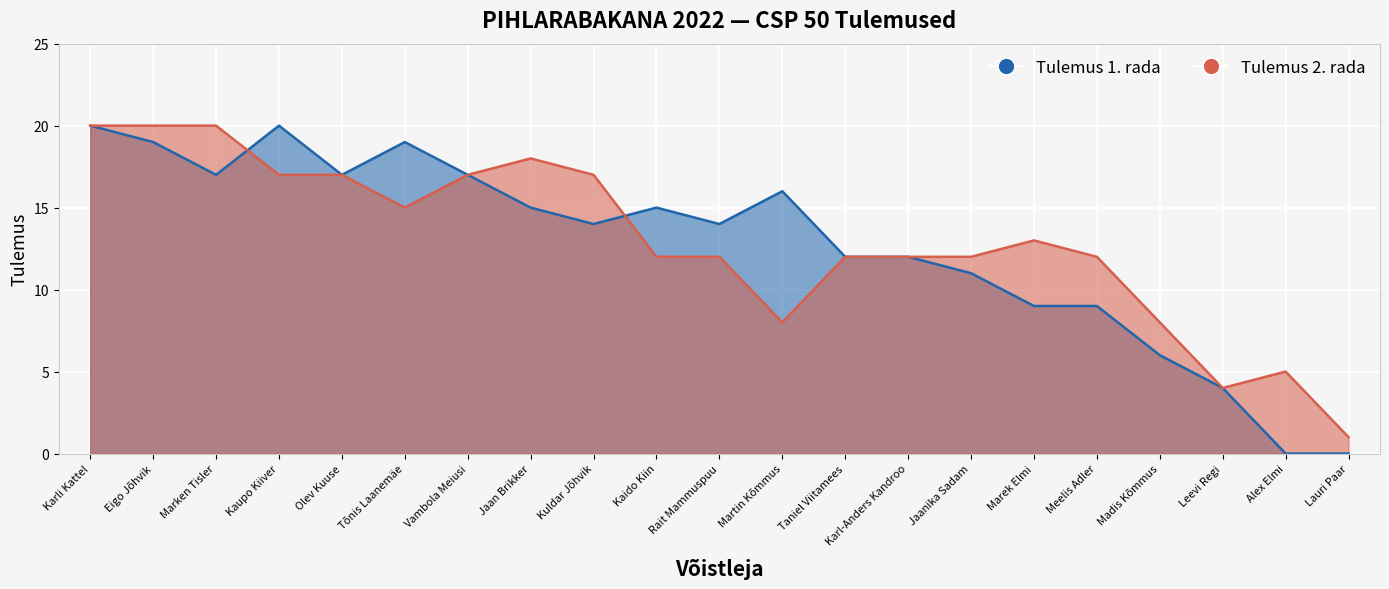

Which label corresponds to the smallest value in the chart?

Alex Elmi